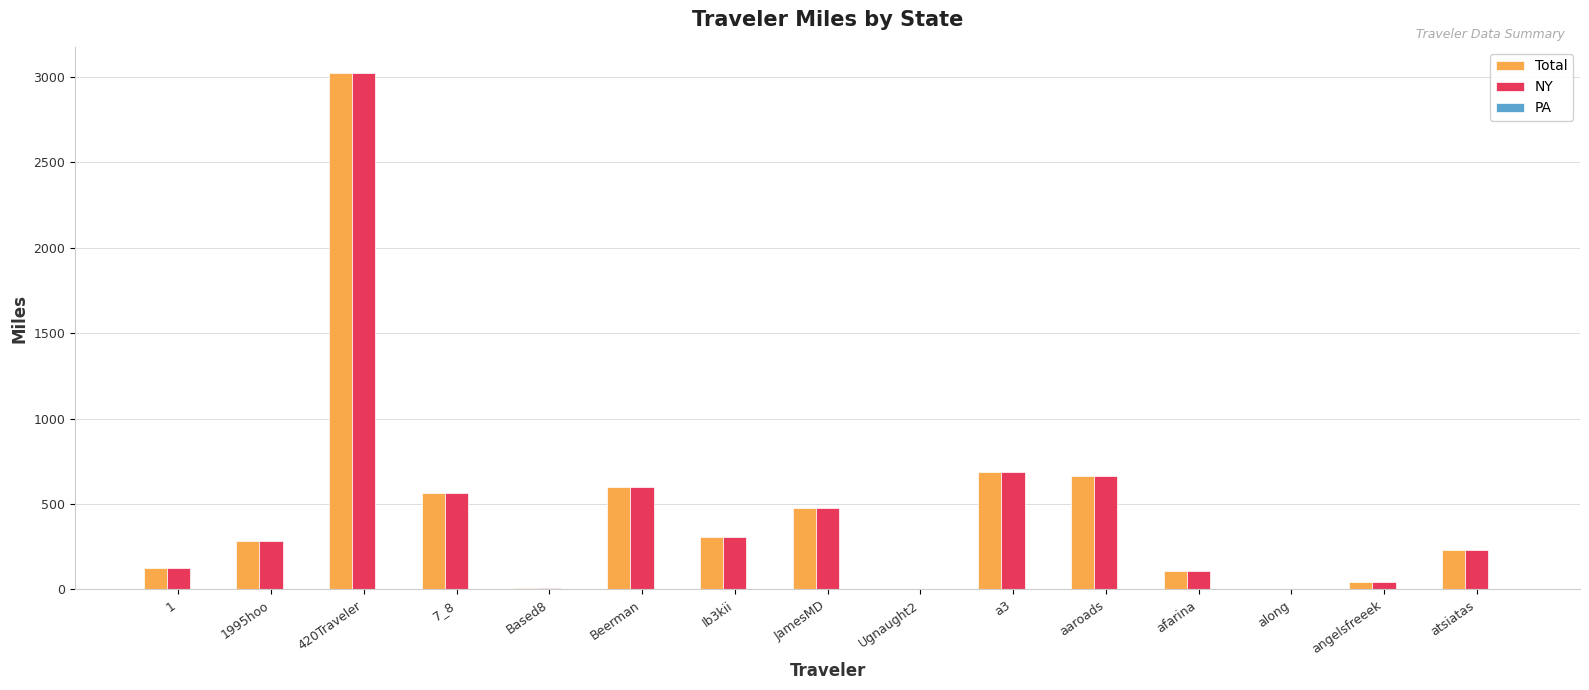

The value of NY at a3 is 687.2. True or false?

True